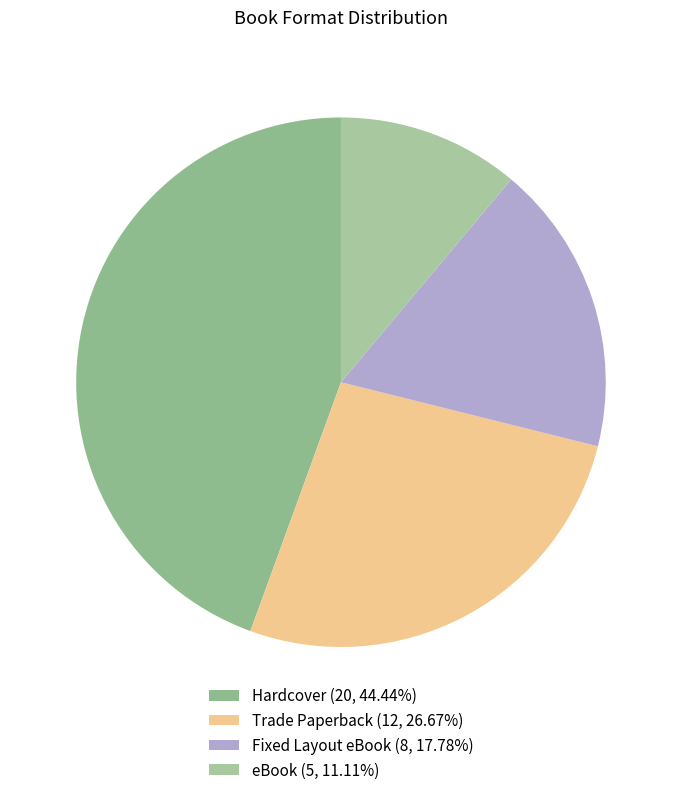

Count the number of slices in the pie.

4